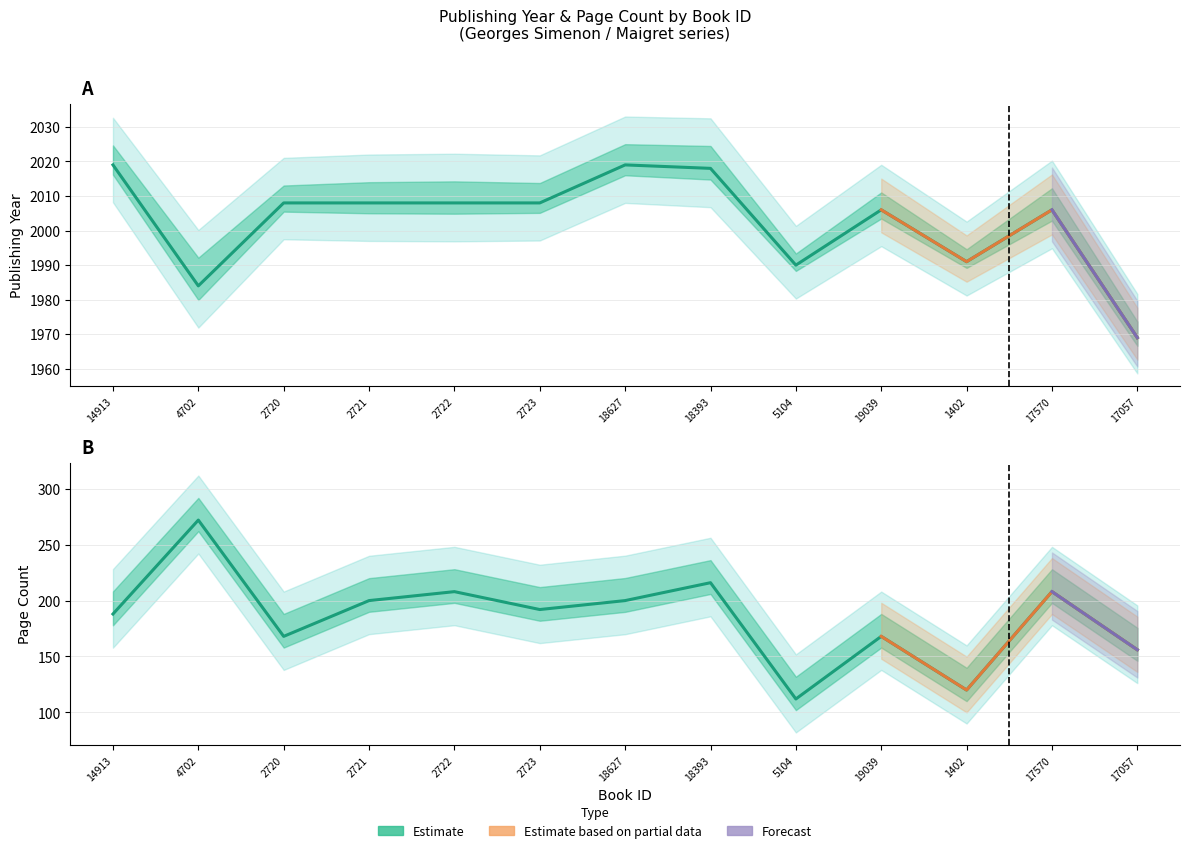

What is the maximum value shown in the chart?

2019